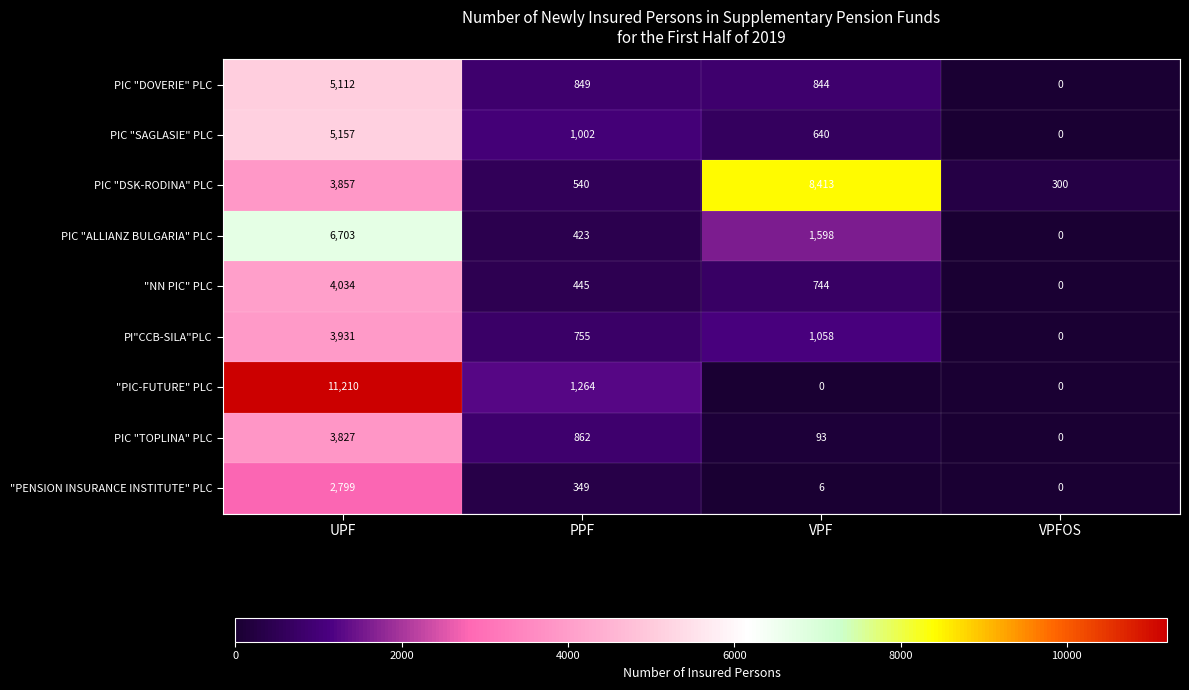

Between UPF and PPF, which series saw the biggest shift?

"PIC-FUTURE" PLC